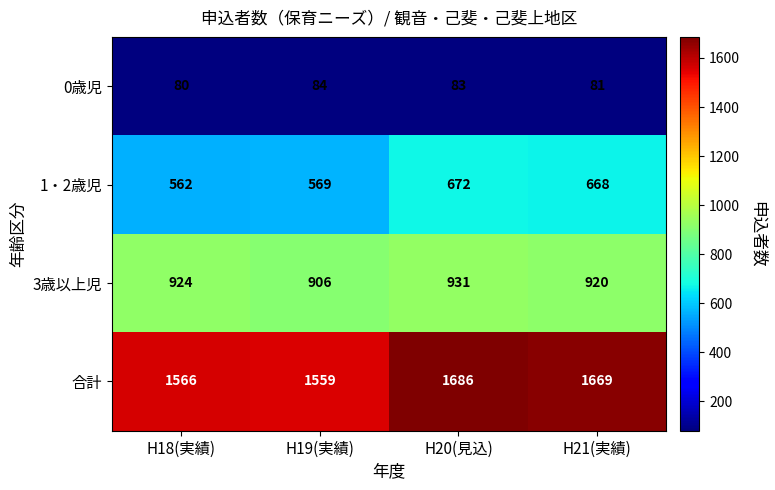

How many distinct data groups are displayed?

4